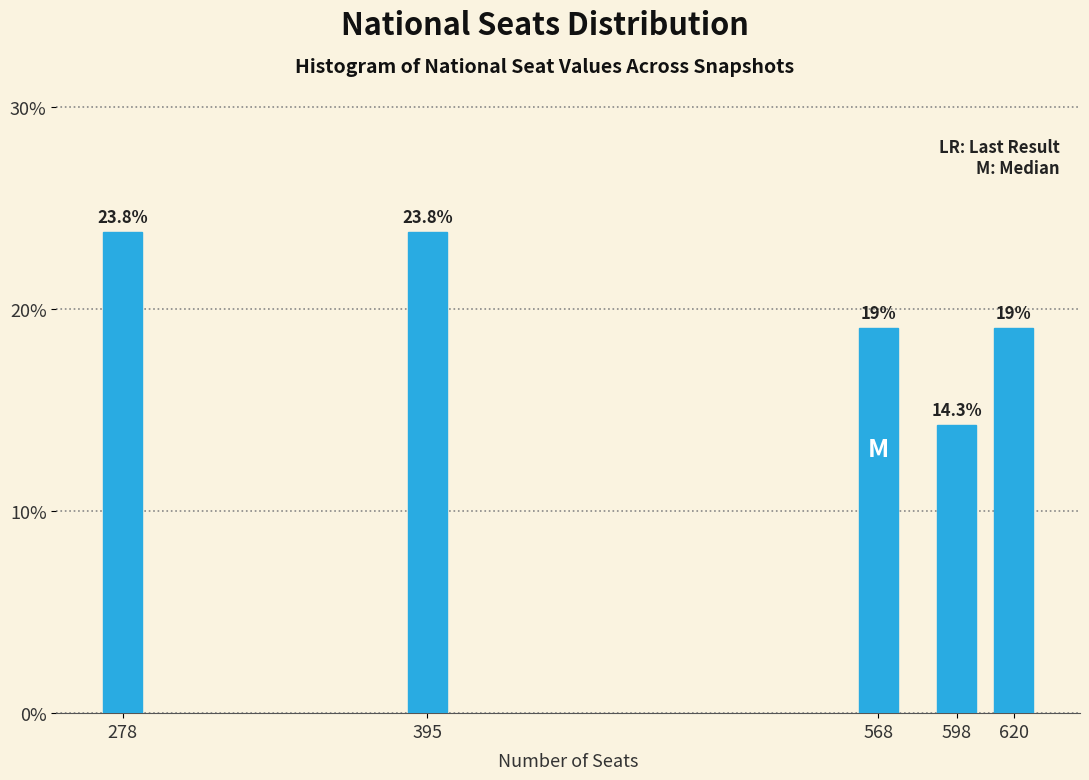

Reading right to left, extract all data points from this chart.

620=19.0	598=14.3	568=19.0	395=23.8	278=23.8